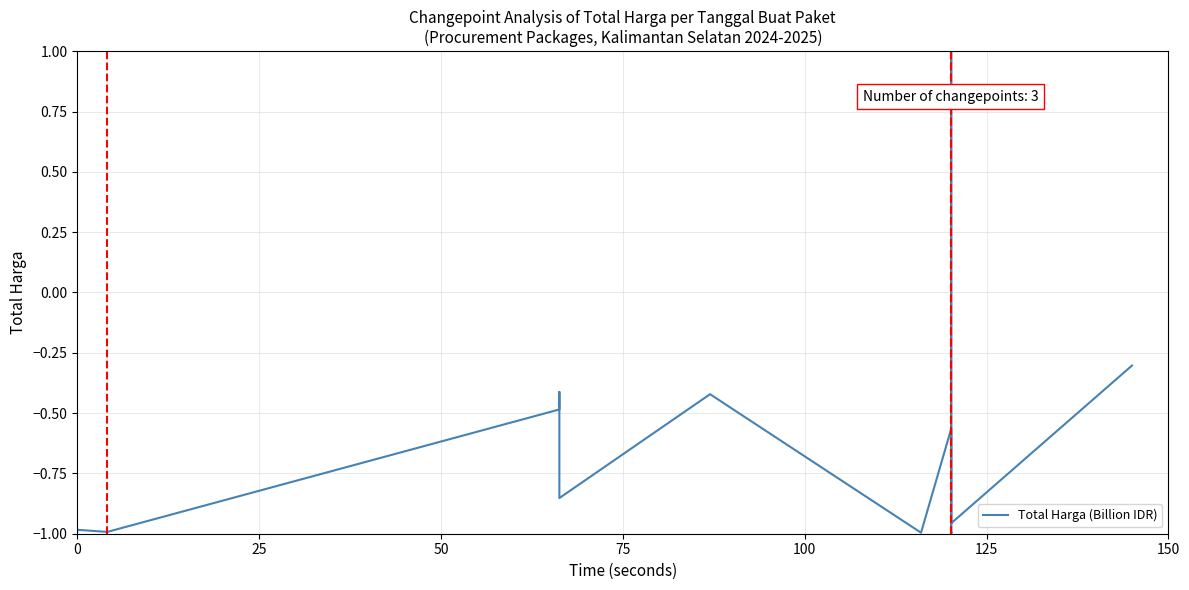

True or false: the data shows -0.5 at 19.

False